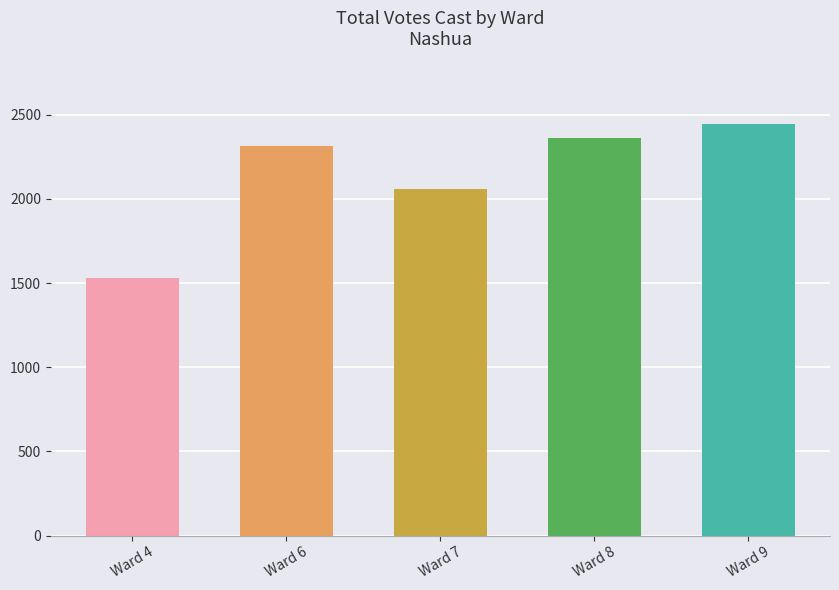

List the labels in order of value, smallest first.

Ward 4, Ward 7, Ward 6, Ward 8, Ward 9